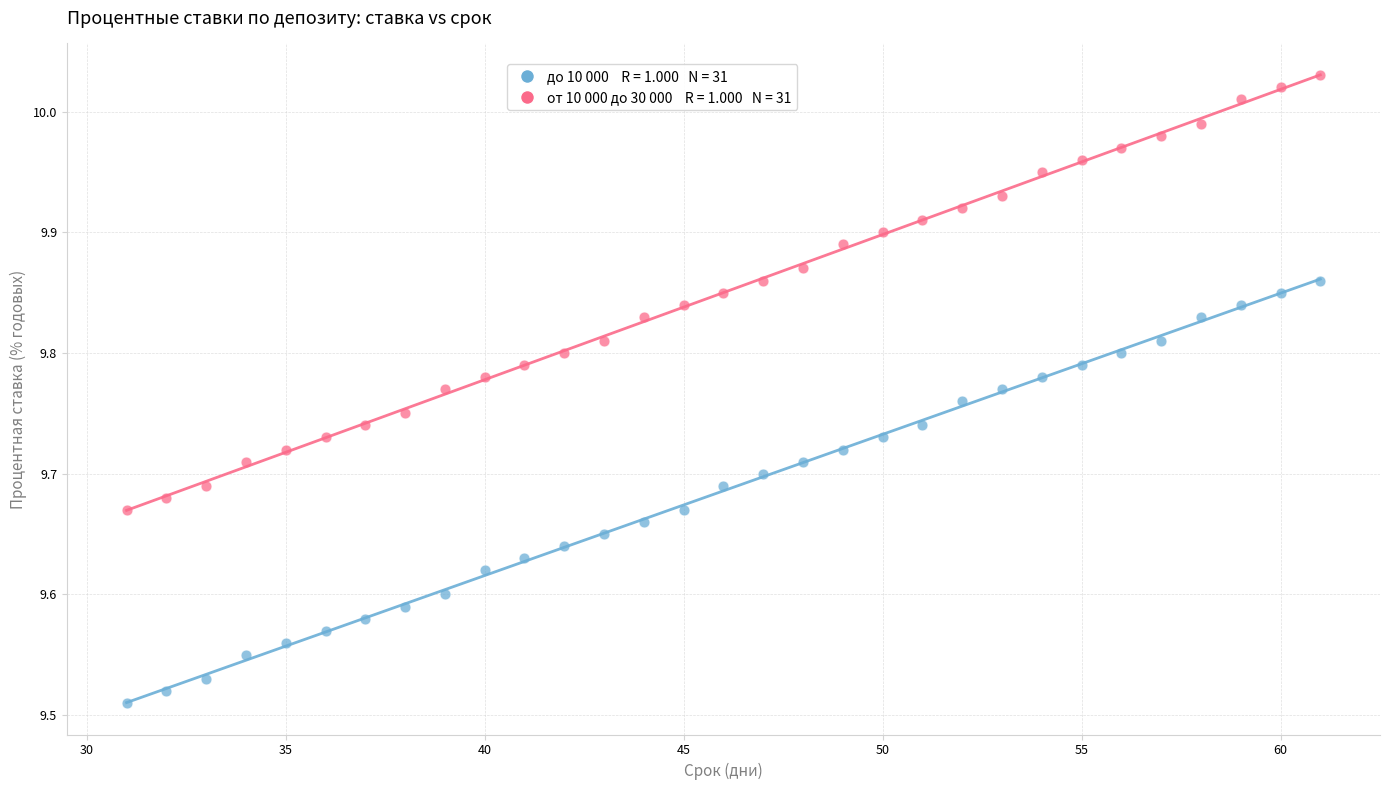

Across all data points, what is the range of X values (max minus min)?

30.0